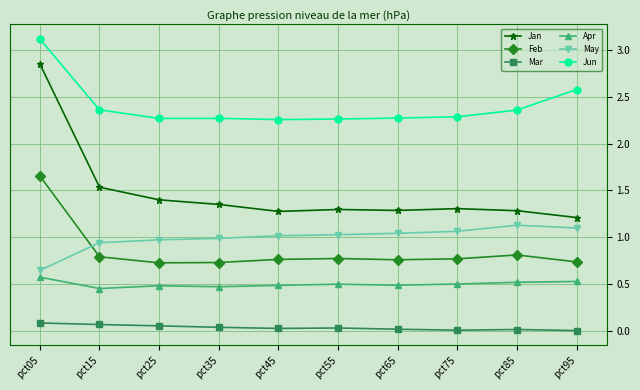

Between pct05 and pct95, which series saw the biggest shift?

Jan